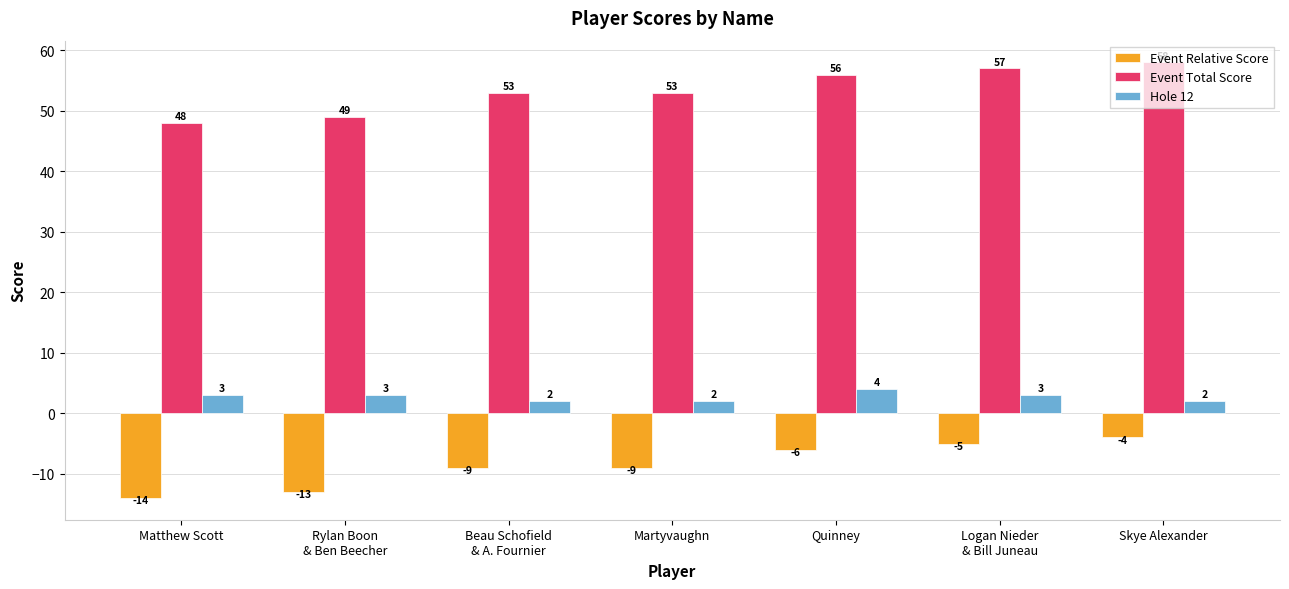

Rank the series by their maximum value, from lowest to highest.

Event Relative Score, Hole 12, Event Total Score